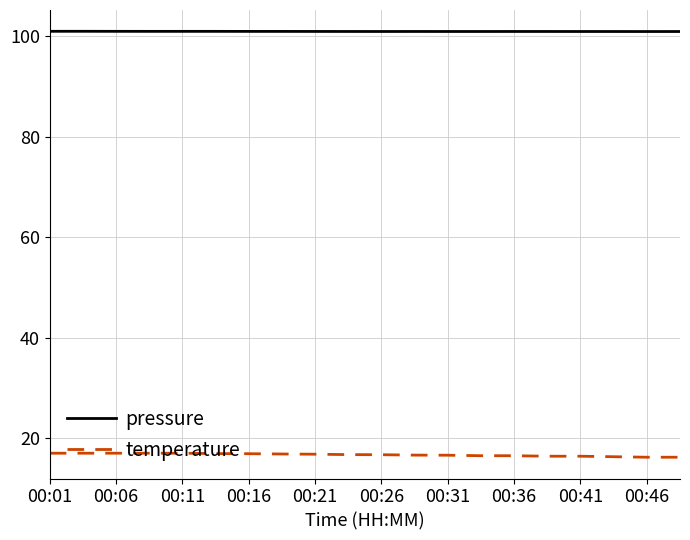

List the series in order of their overall mean, lowest first.

temperature, pressure